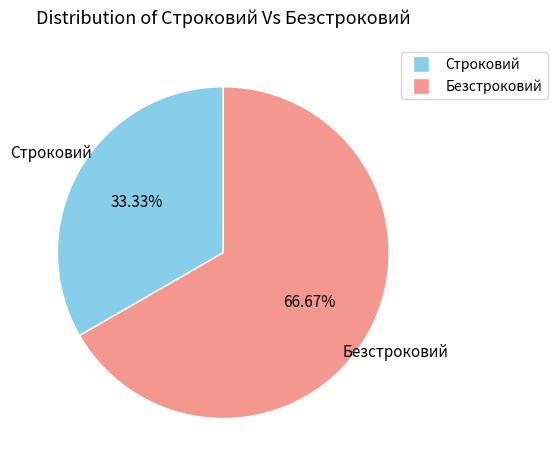

Between Строковий and Безстроковий, which is larger?

Безстроковий